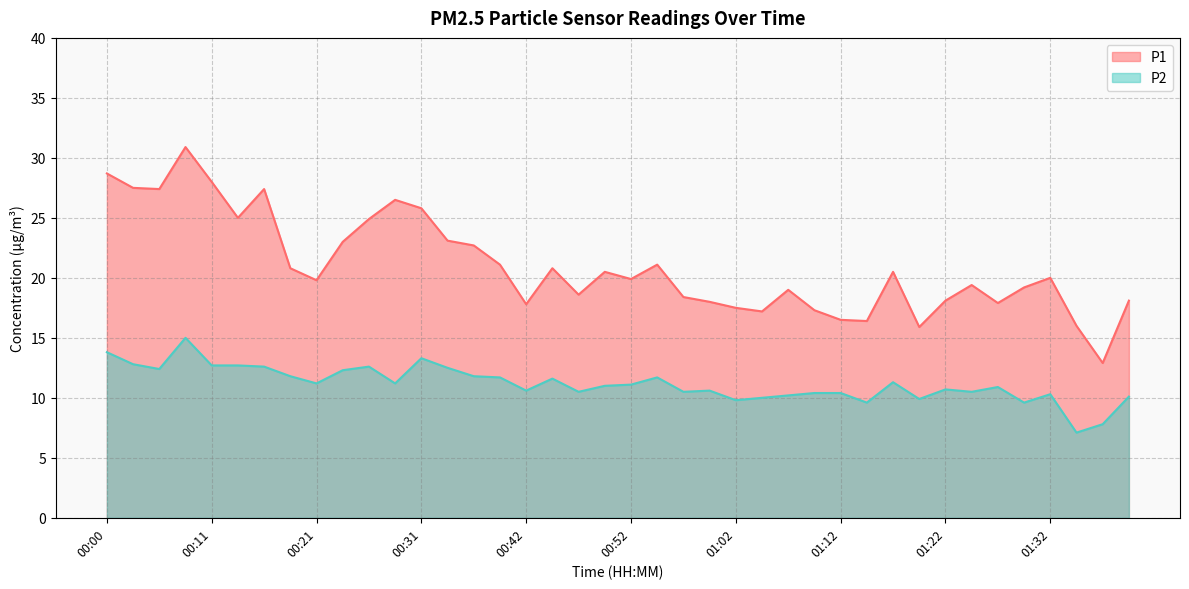

At 00:36, list the series in order from largest to smallest.

P1, P2